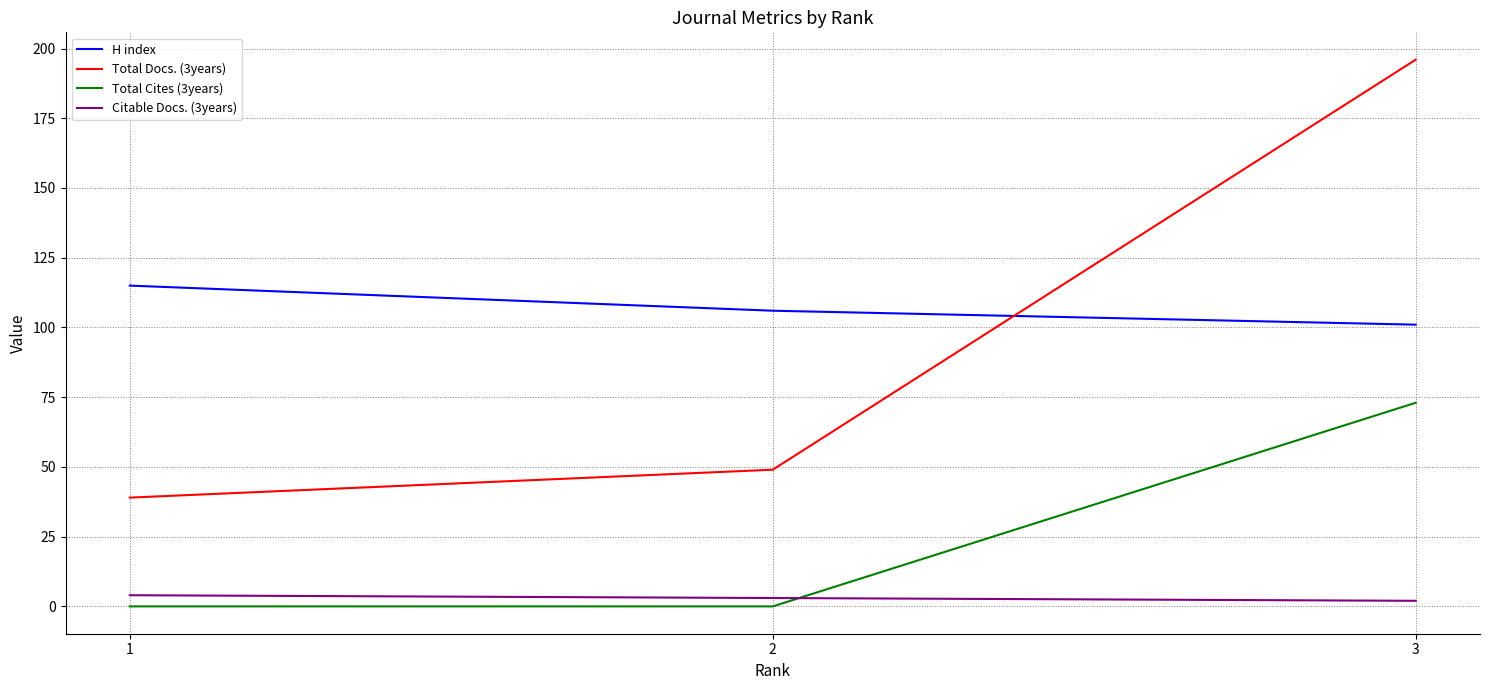

Is it true that Total Cites (3years) equals -31 at 2?

False